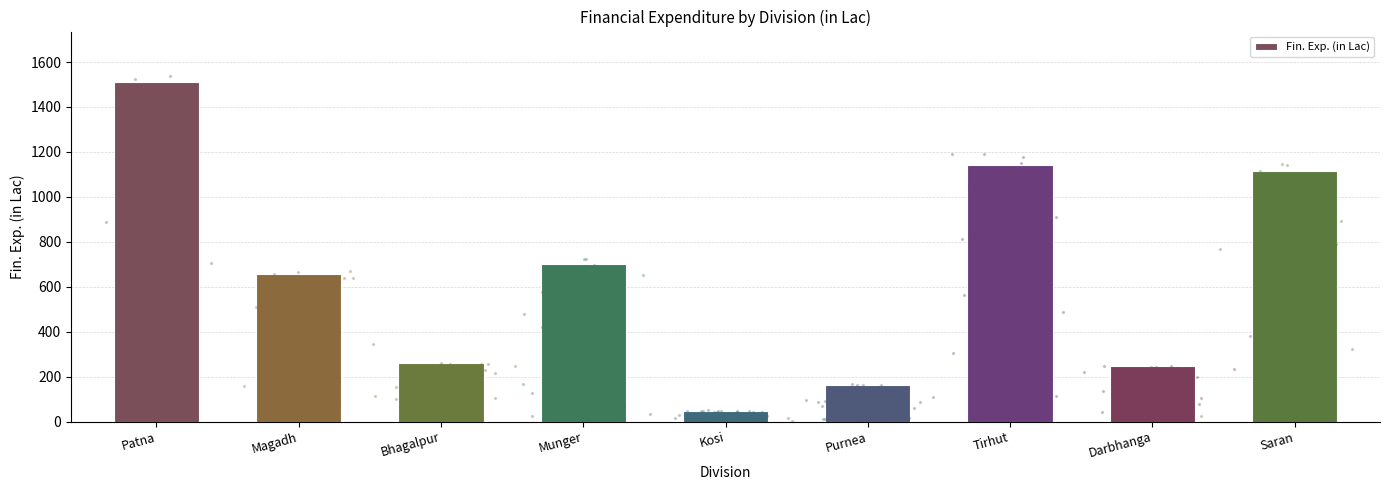

What is the change in value from Patna to Purnea?

-1348.4